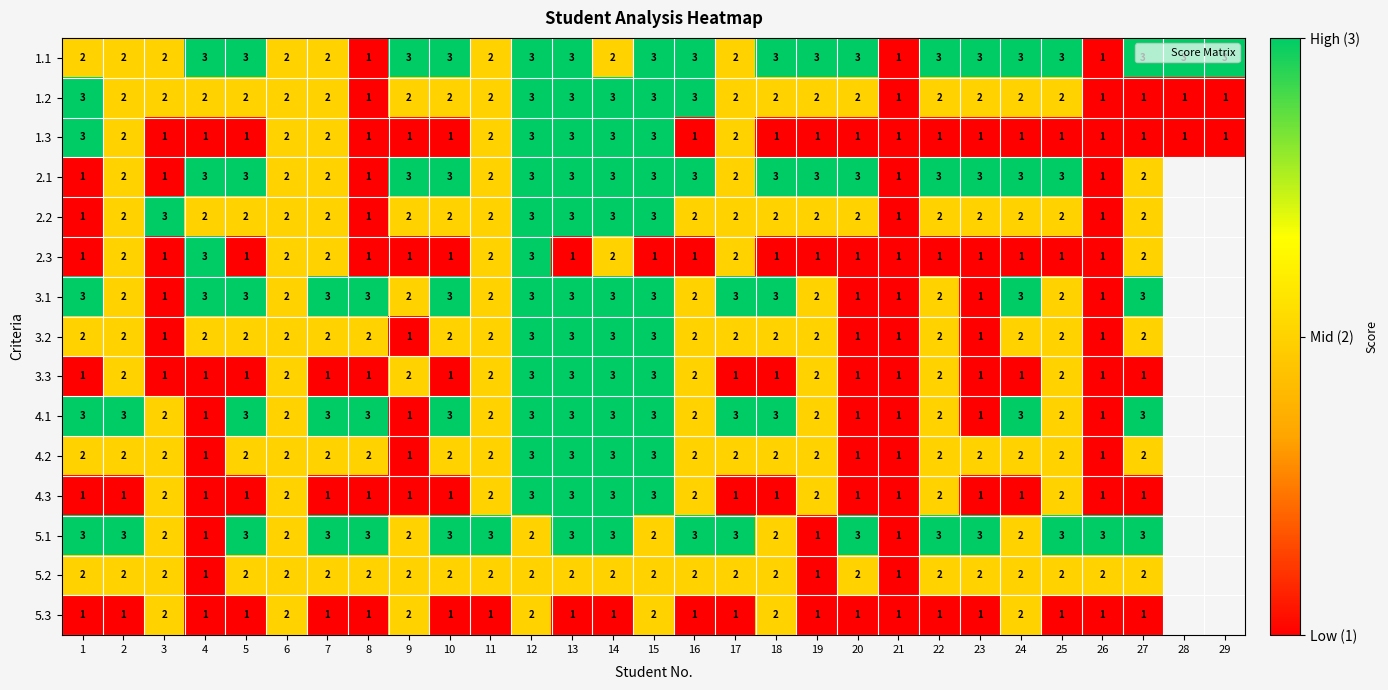

The 2.2 series shows 1 at 26. True or false?

True